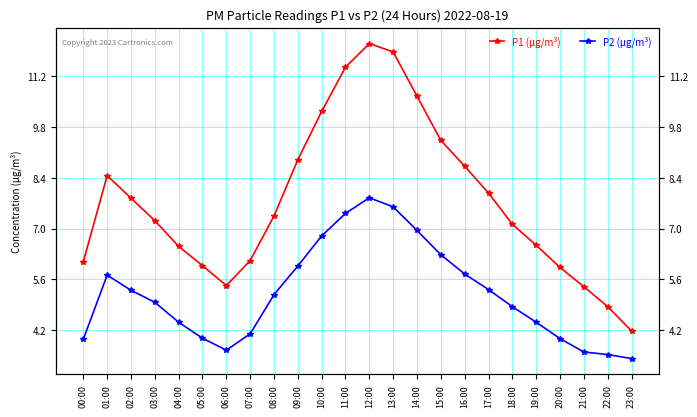

How many data points in P2 (µg/m³) are above 5?

12